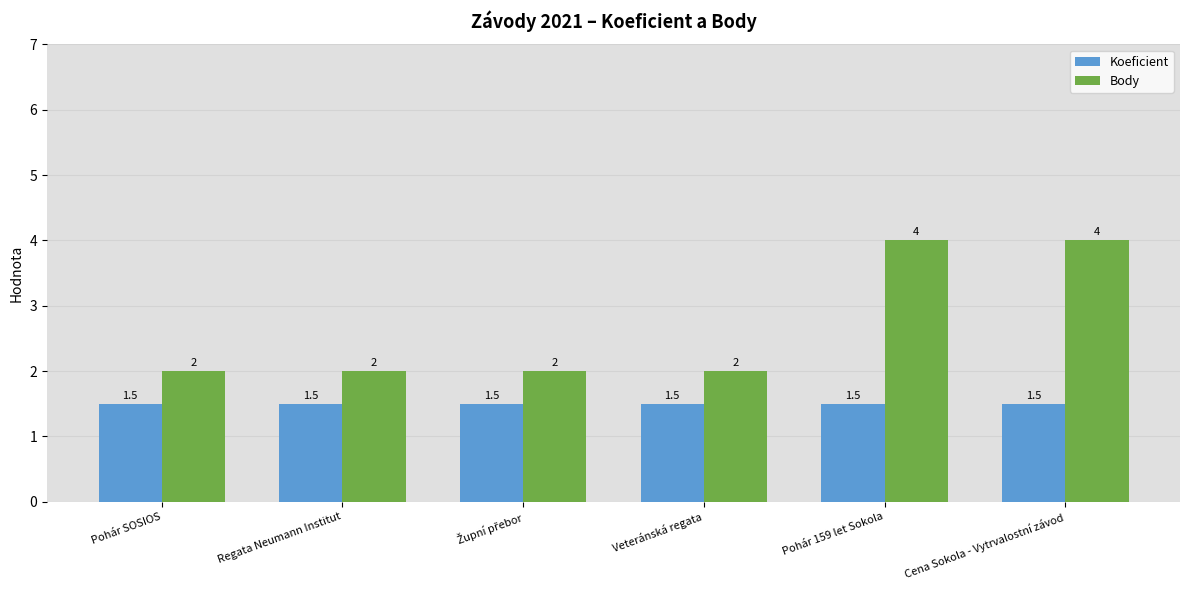

What is the sum of all Body values?

16.0